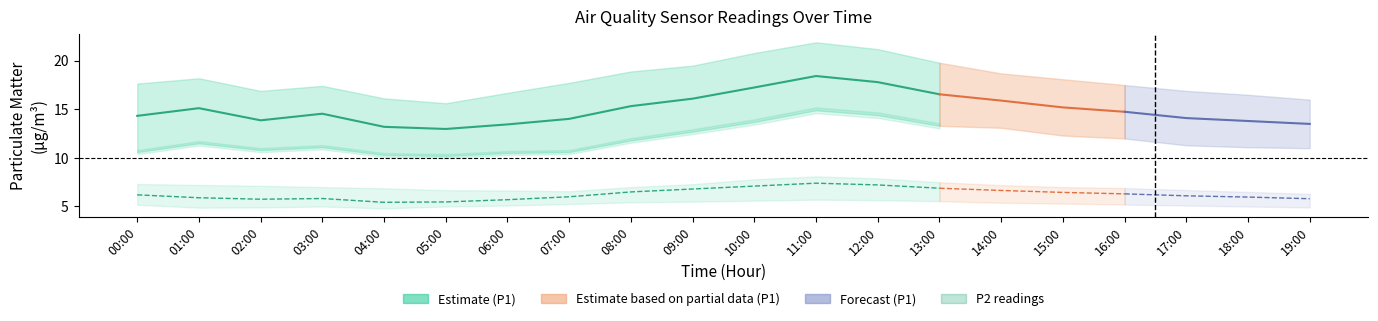

What position from the left is 18:00?

19